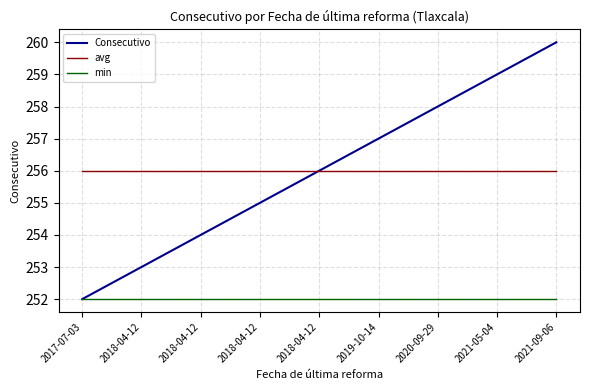

Rank the categories by Consecutivo value from highest to lowest.

2021-09-06, 2021-05-04, 2020-09-29, 2019-10-14, 2018-04-12, 2018-04-12, 2018-04-12, 2018-04-12, 2017-07-03